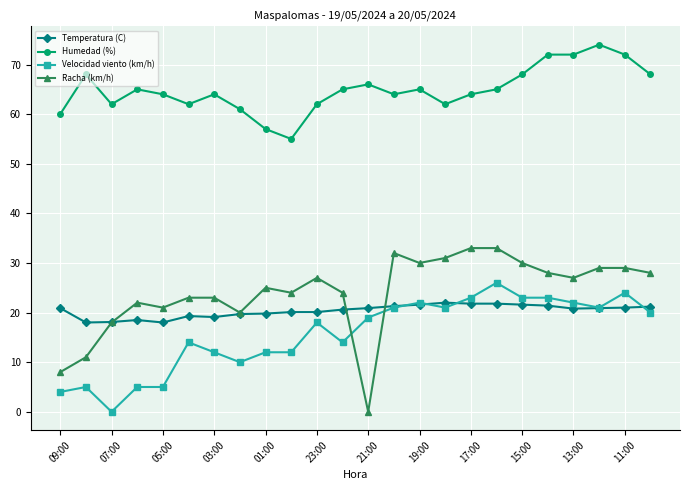

What is the value of the Temperatura (C) point at the 23rd from the left?

21.0